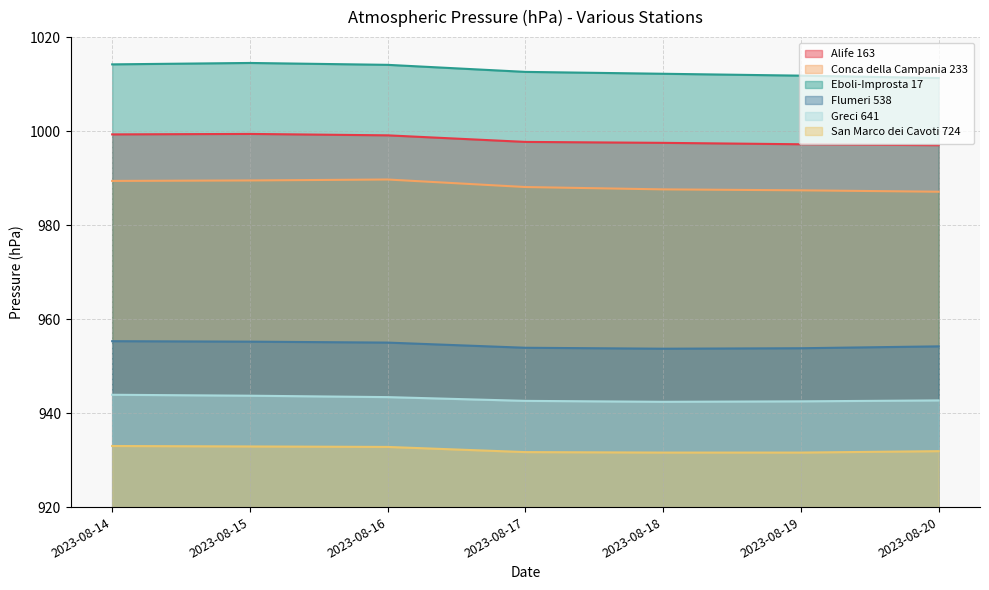

Reading right to left, transcribe all the data shown in this chart.

Alife 163: 997.0	997.2	997.5	997.7	999.1	999.4	999.3
Conca della Campania 233: 987.1	987.4	987.6	988.1	989.7	989.5	989.4
Eboli-Improsta 17: 1011.3	1011.8	1012.2	1012.6	1014.1	1014.5	1014.2
Flumeri 538: 954.2	953.8	953.7	953.9	955.0	955.2	955.3
Greci 641: 942.7	942.5	942.4	942.6	943.4	943.7	943.9
San Marco dei Cavoti 724: 931.9	931.6	931.6	931.7	932.8	932.9	933.0